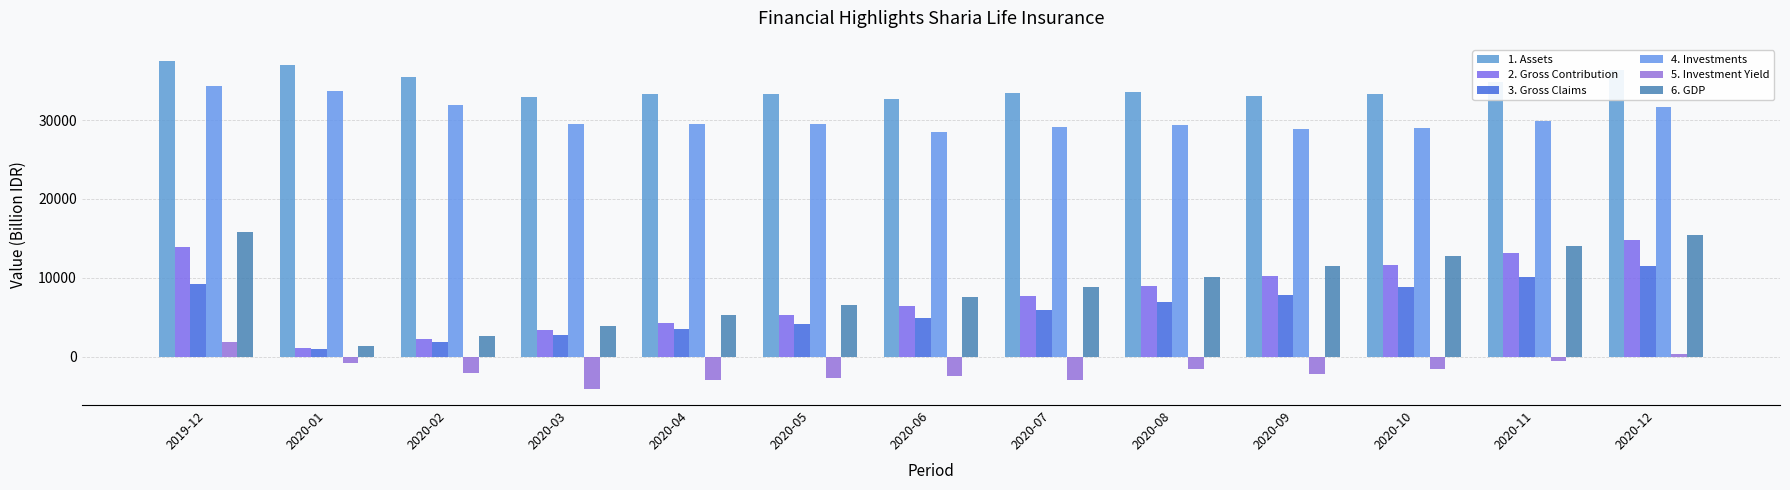

What is the difference between the second highest and second lowest values in the 1. Assets series?

4010.6